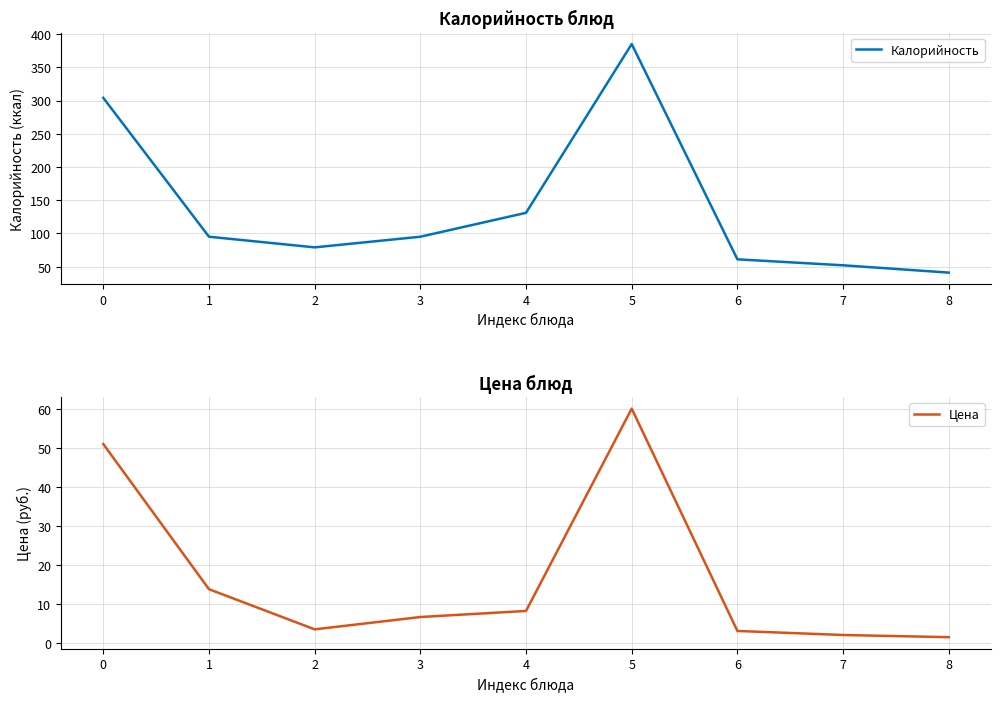

Rank the categories by Калорийность value from highest to lowest.

5, 0, 4, 1, 3, 2, 6, 7, 8